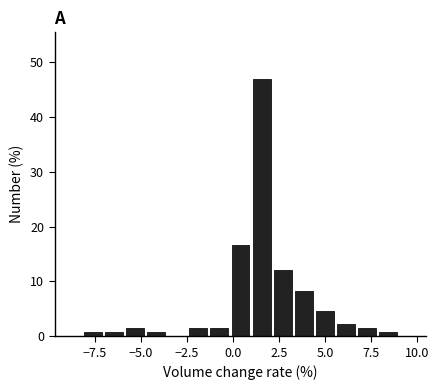

Around what value on the x-axis is the tallest bar? Give the approximate position of its centre, as read against the axis.

1.5